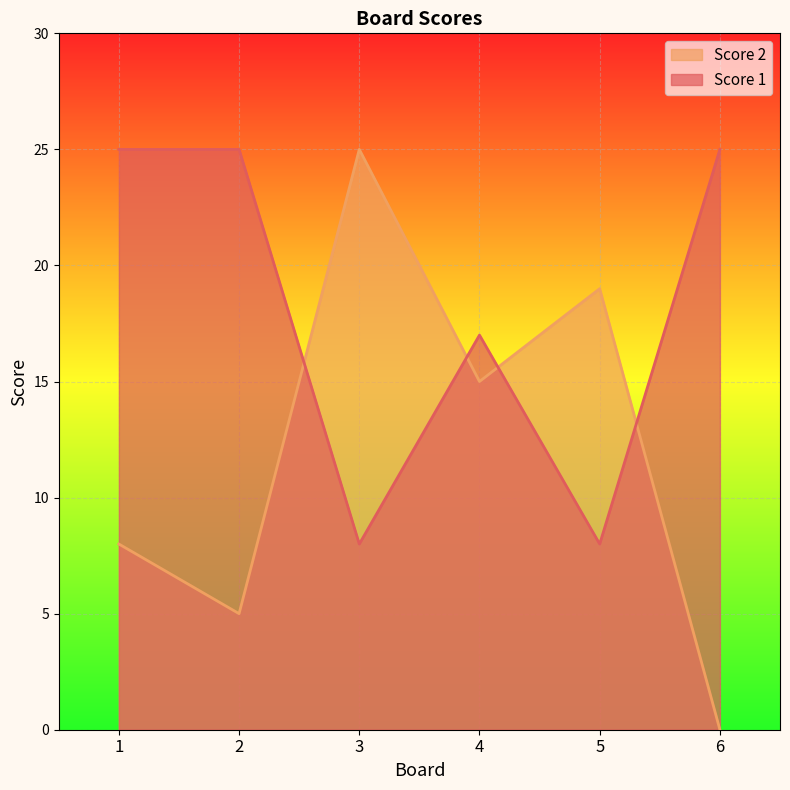

At which category does the chart reach its peak across all series?

1